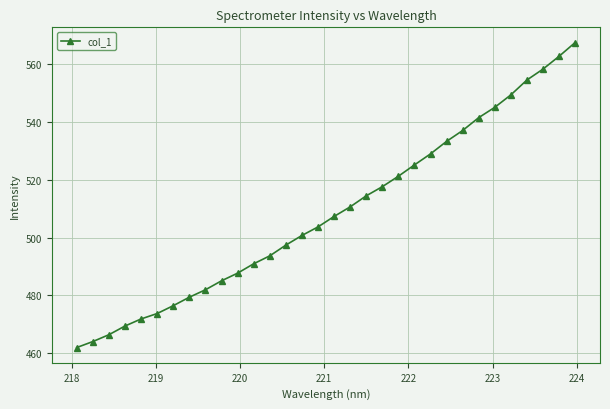

What is the greatest value displayed?

567.6